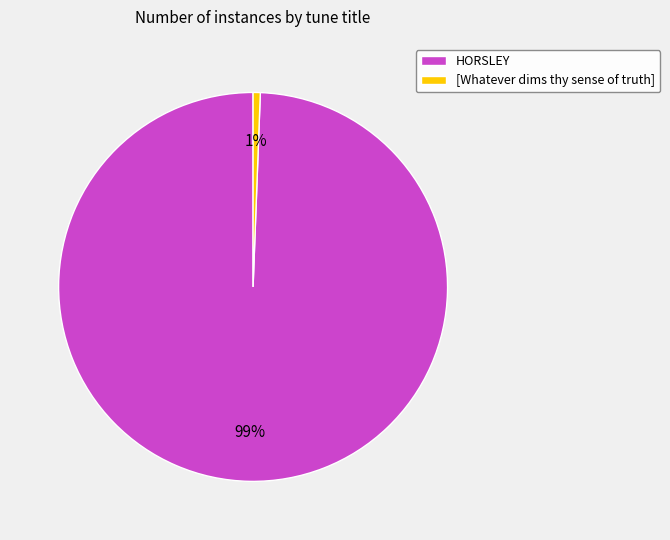

To the nearest percent, what is the combined percentage of HORSLEY and [Whatever dims thy sense of truth]?

100%